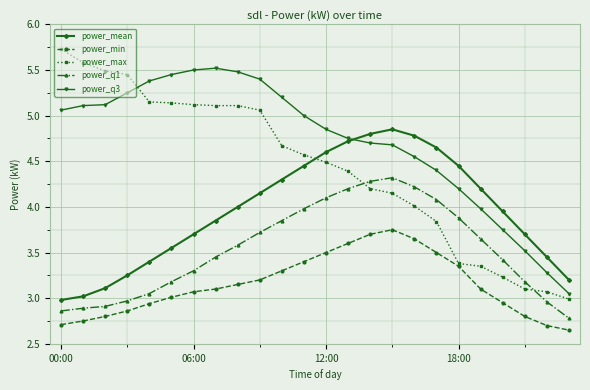

True or false: power_min has more than 1 interior local peaks.

False